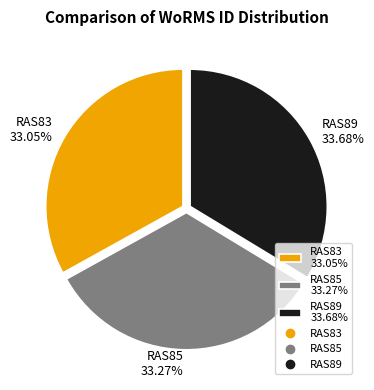

To the nearest percent, what is the average slice percentage?

33%